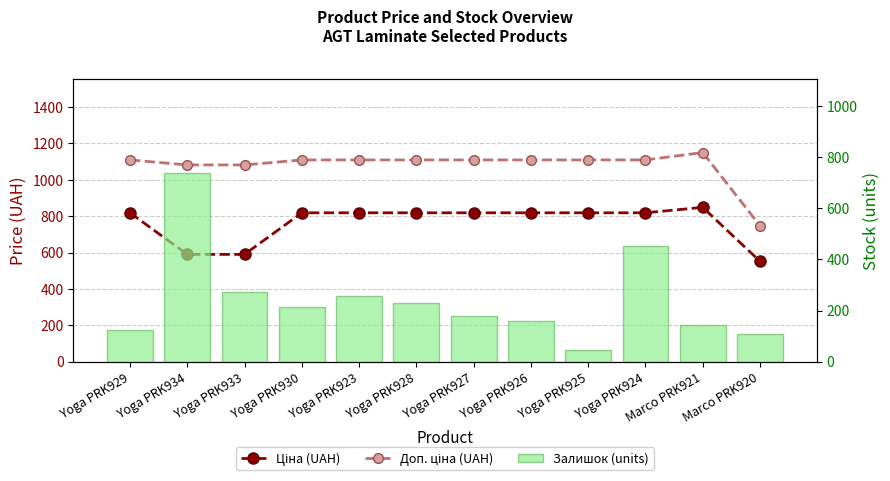

The value of Залишок (units) at Yoga PRK933 is 383.0. True or false?

False